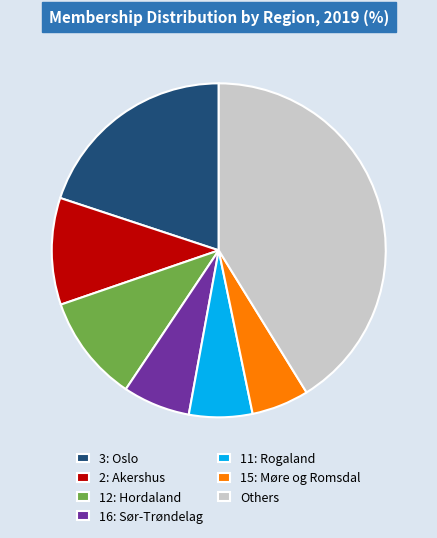

True or false: 3: Oslo accounts for 20% of the total.

True